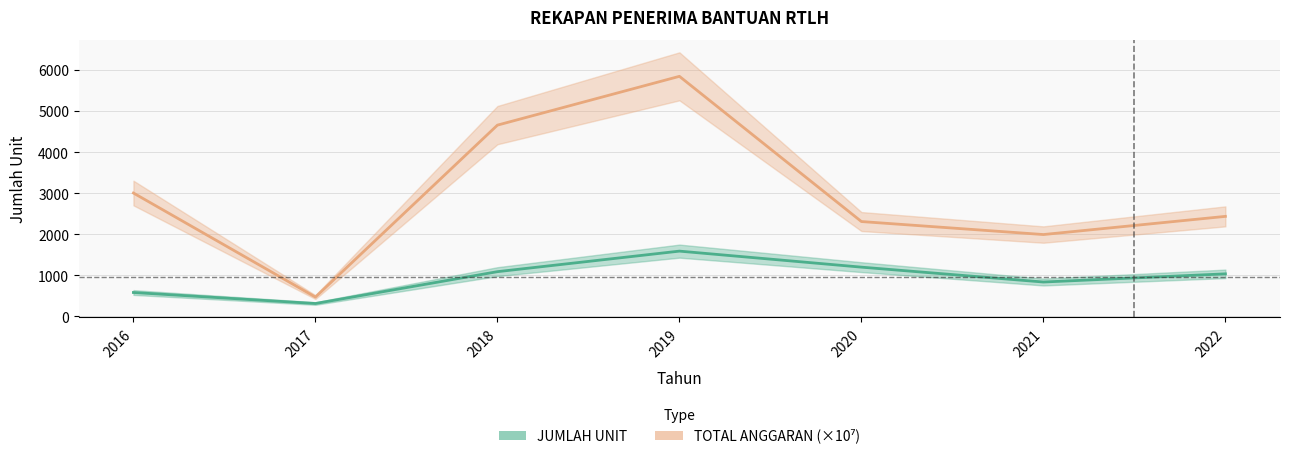

At which label does JUMLAH UNIT reach its minimum?

2017